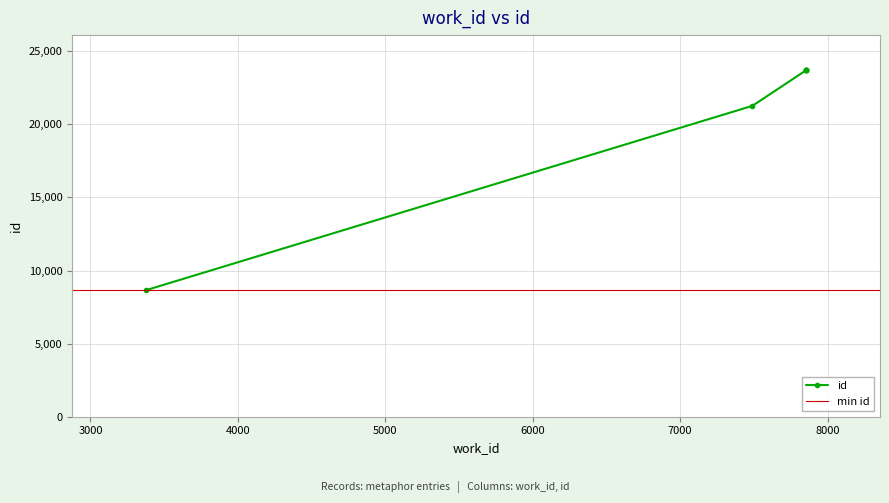

Is it true that the value at 3000 is 37391?

False